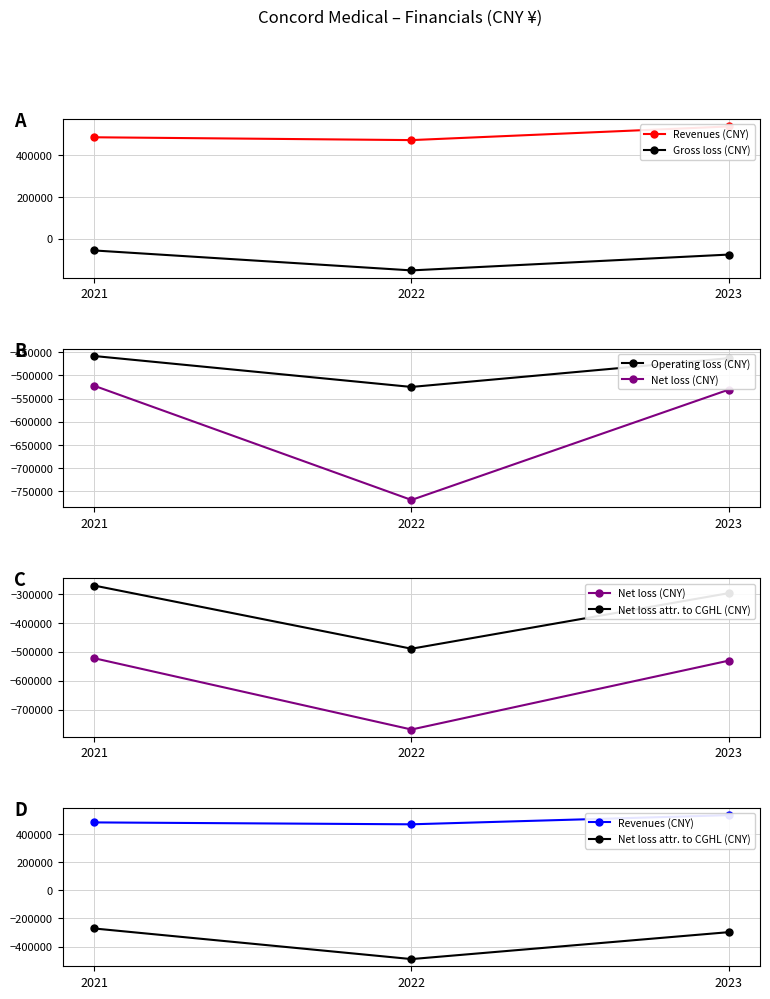

Is it true that Net loss (CNY) equals -531021 at 2023?

True